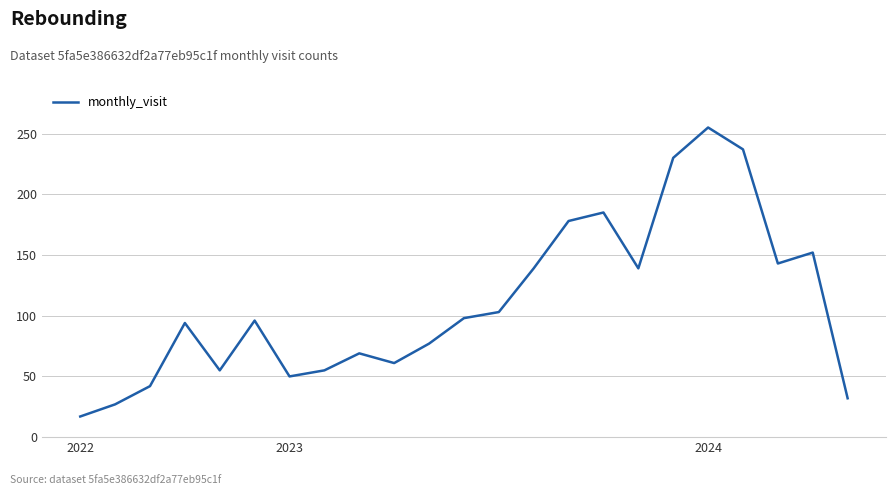

True or false: the data has more than 0 interior local peaks.

True